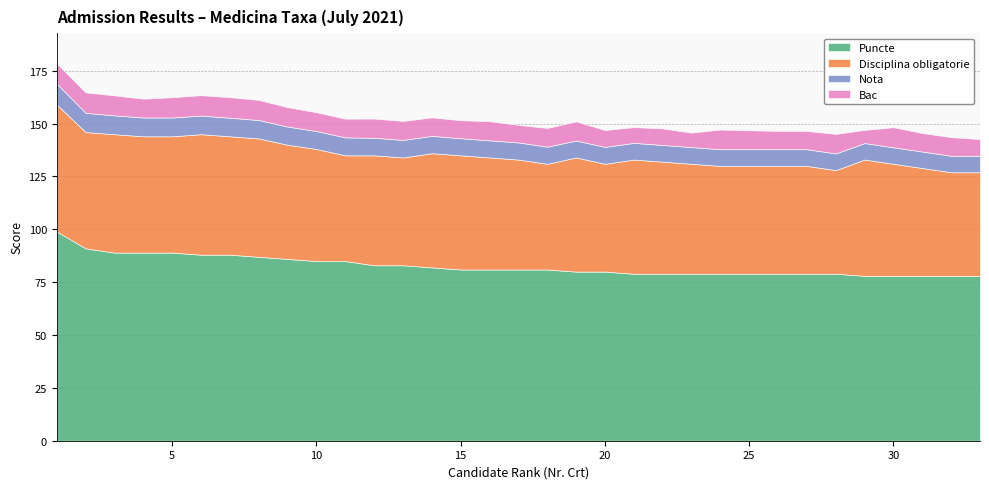

What is the spread (max minus min) of values at 15?

72.9